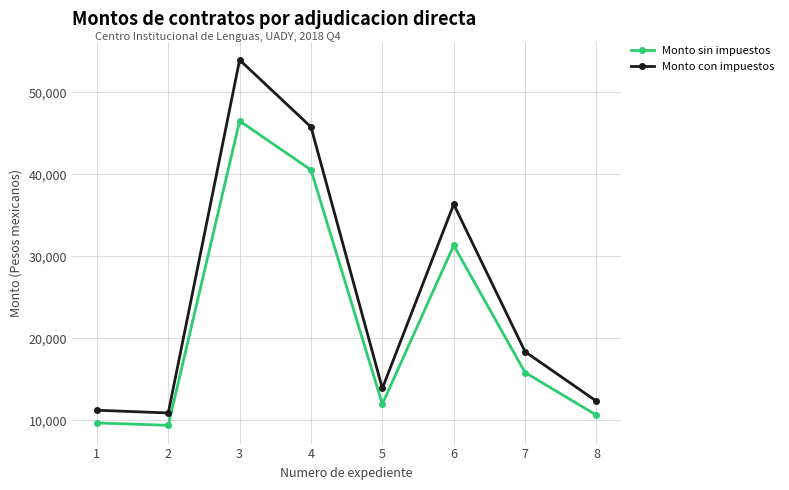

At which label is Monto con impuestos closest to 32439?

6